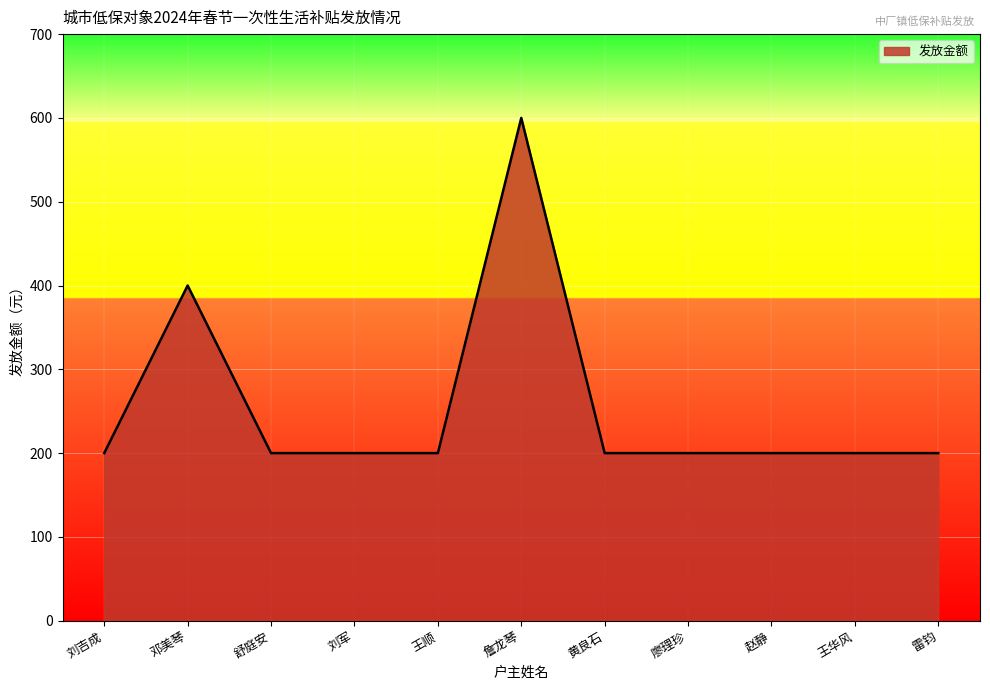

The value at 黄良石 is 200. True or false?

True